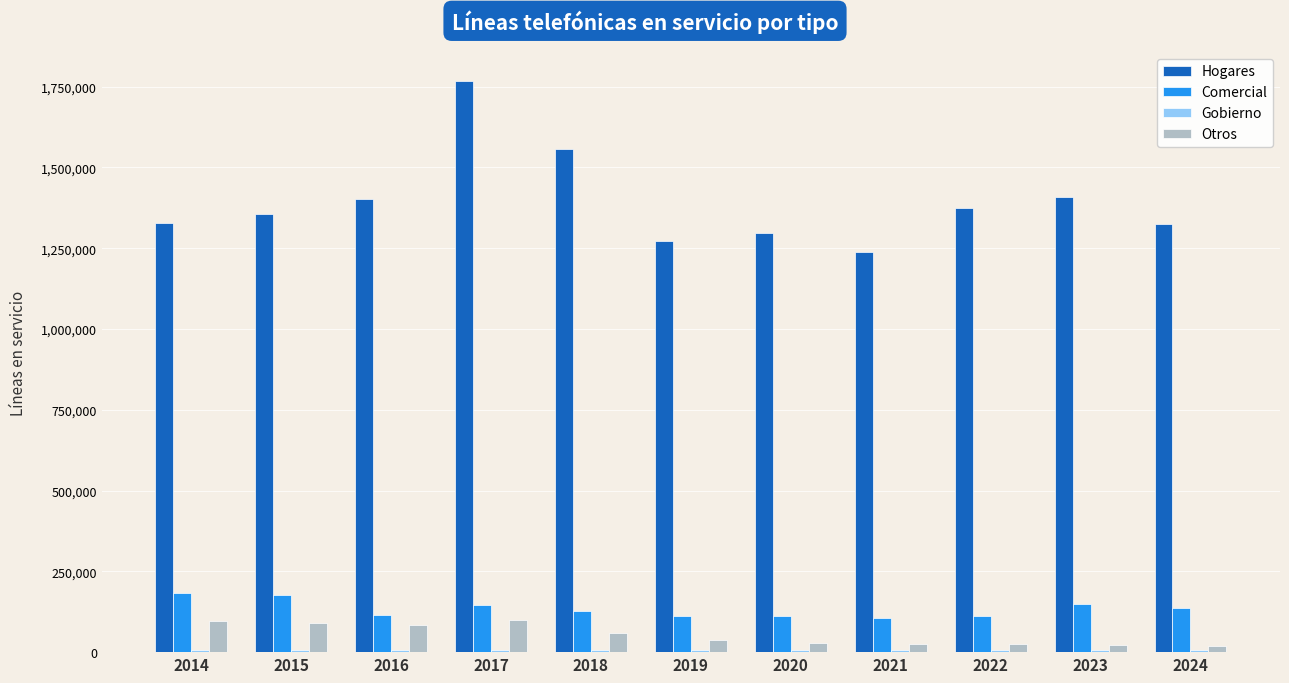

What is the maximum value shown in the chart?

1768564.5